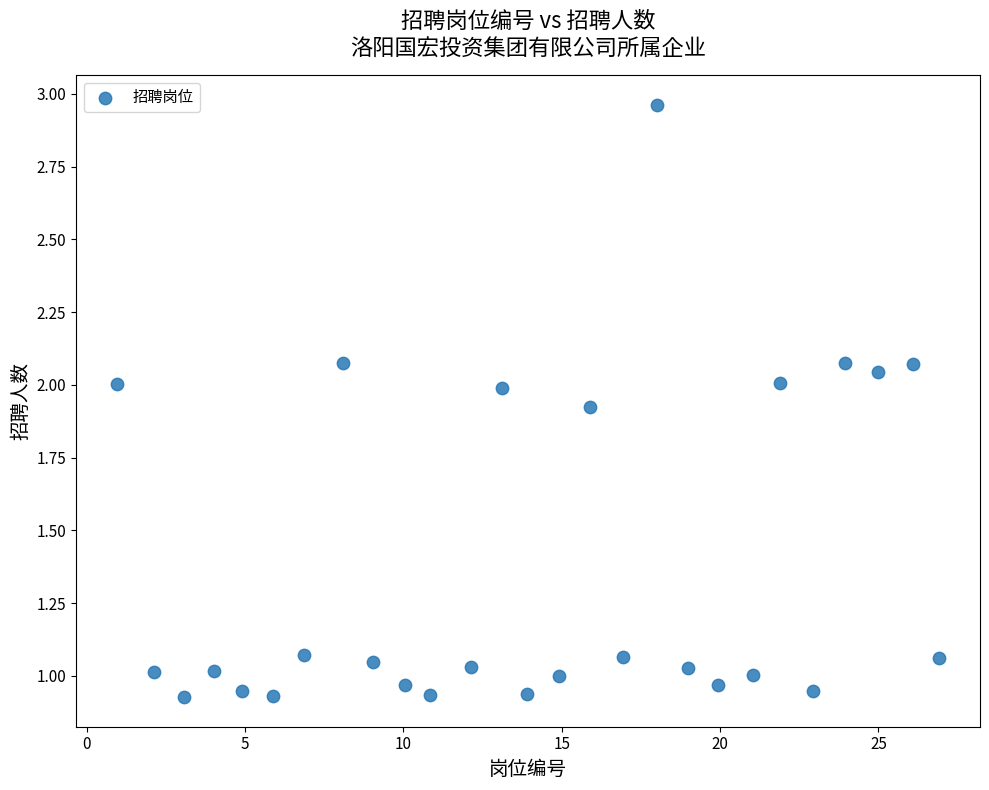

What is the range of X values (max minus min)?

25.9